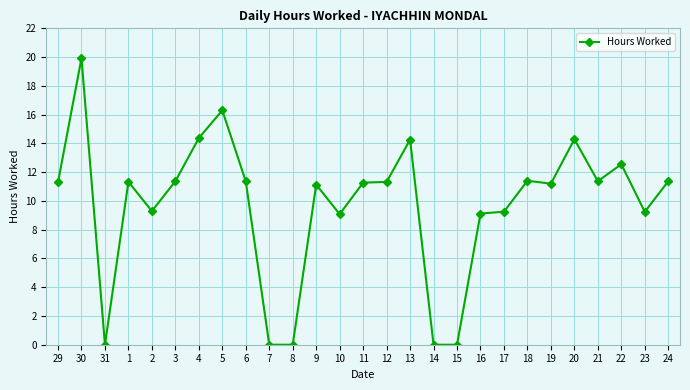

What is the label of the 3rd point from the left?

31